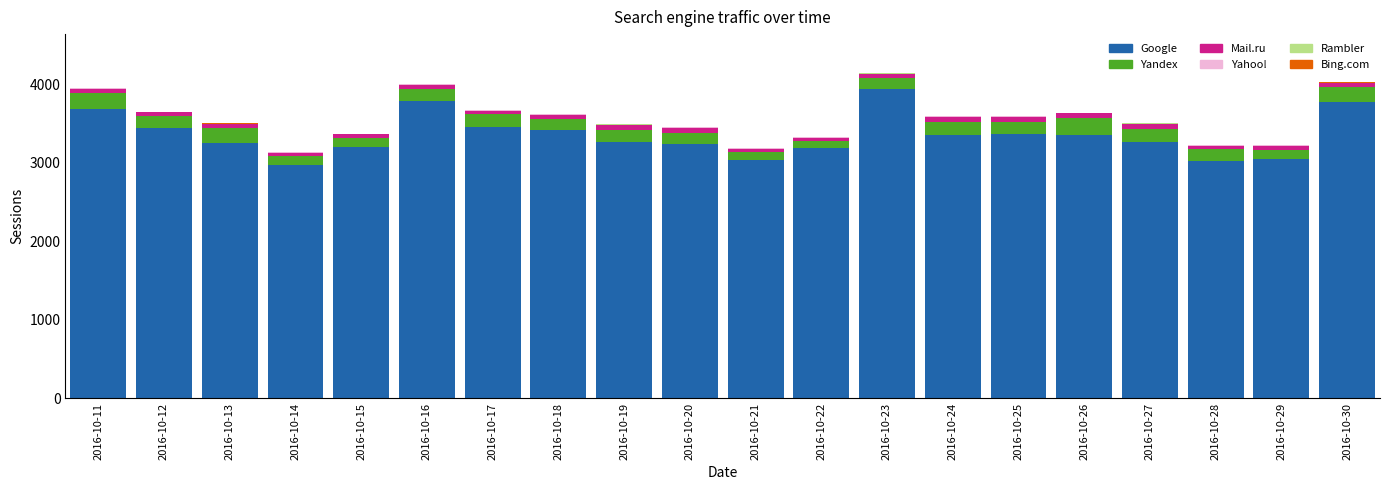

What is the maximum value for Google?

3943